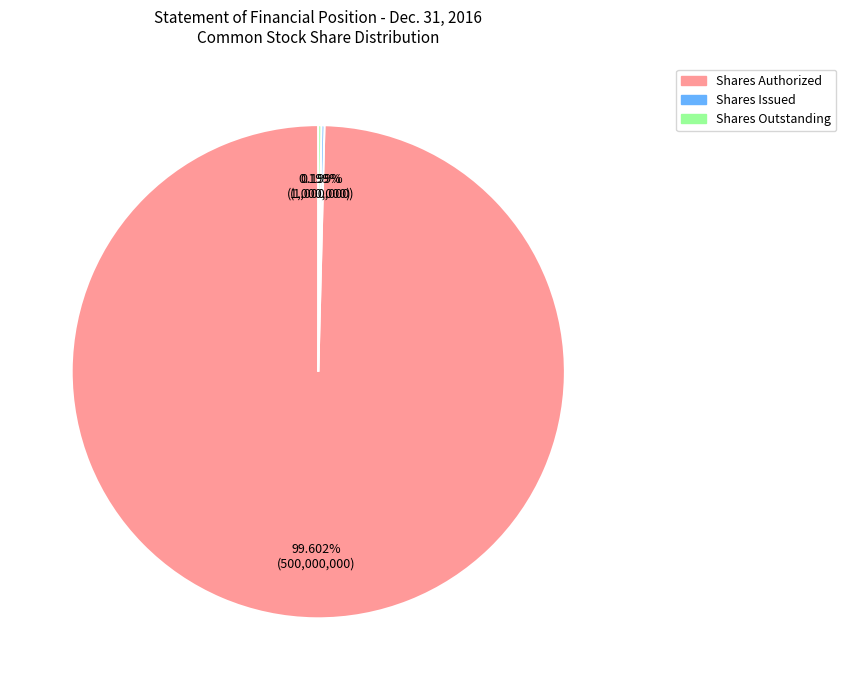

Is there a majority slice in this chart?

Yes